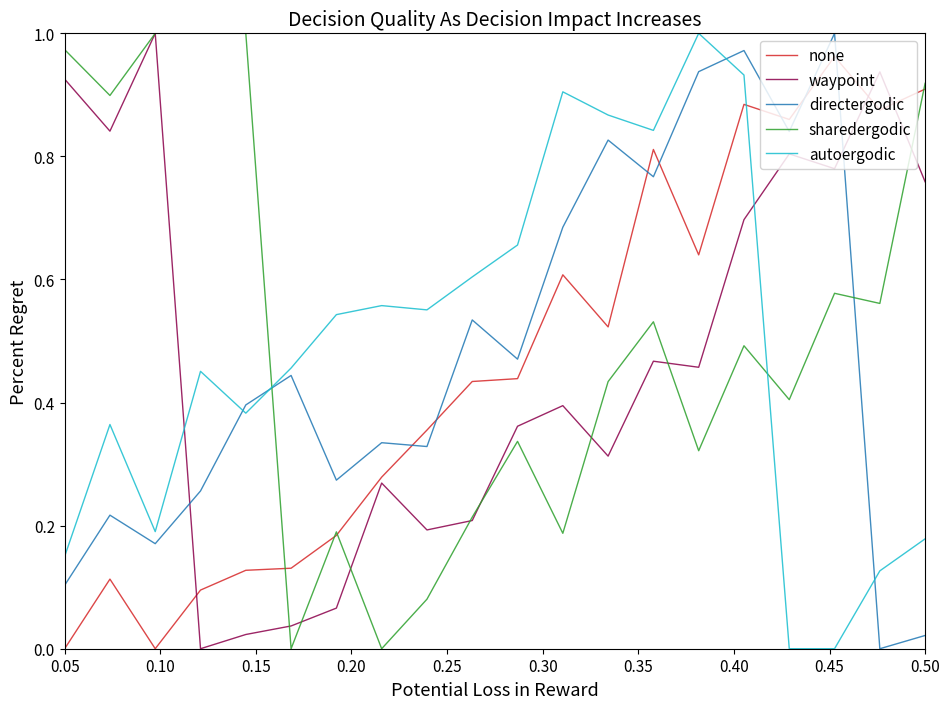

What are all the series names shown in the legend?

none, waypoint, directergodic, sharedergodic, autoergodic